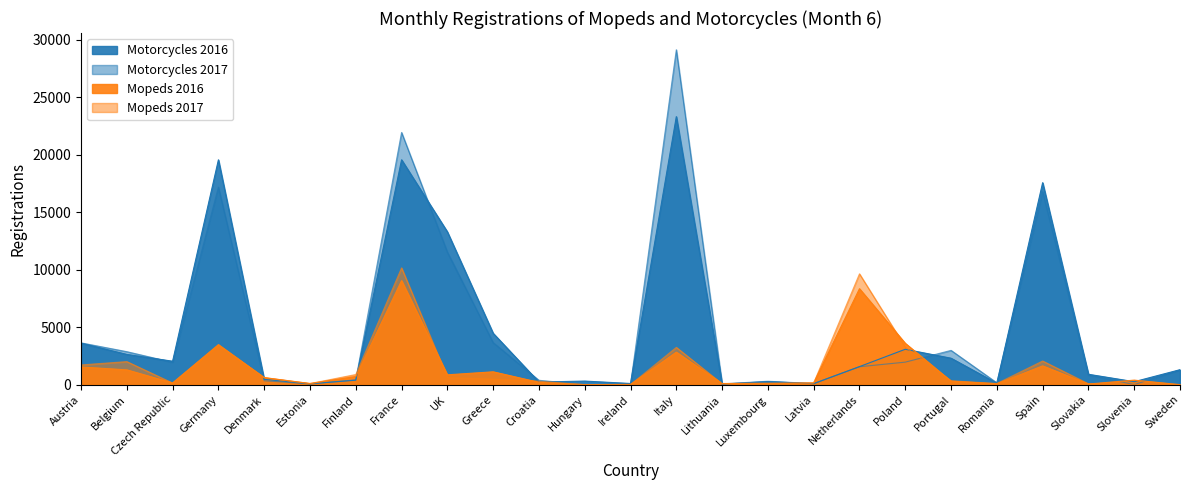

What is the label of the 13th point from the right?

Ireland